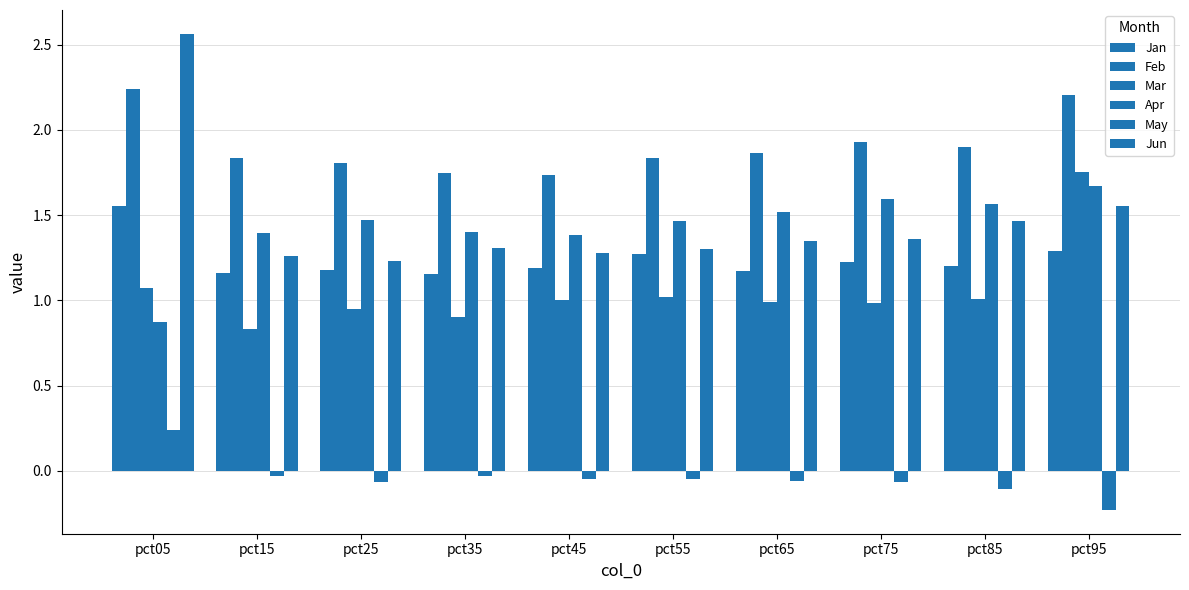

What is the difference between the maximum and minimum values in the Jun series?

1.3